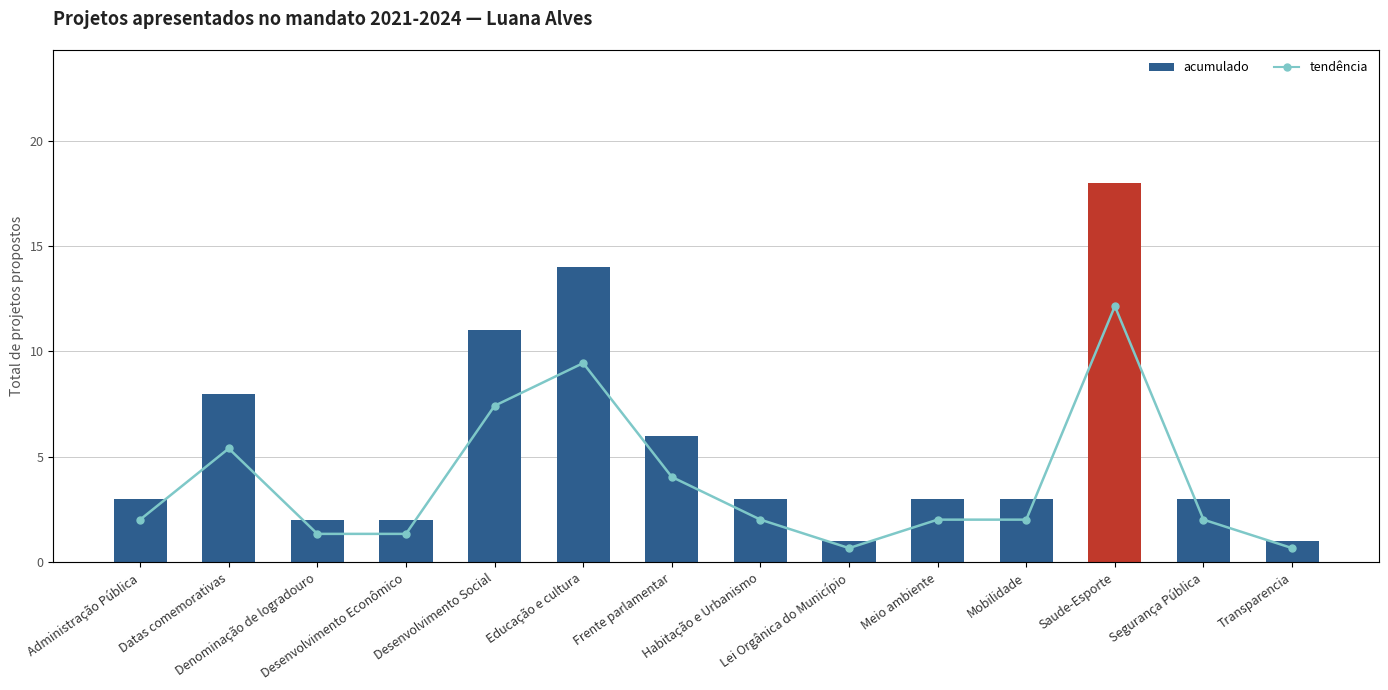

List the series in order of their peak value, lowest first.

acumulado, tendência